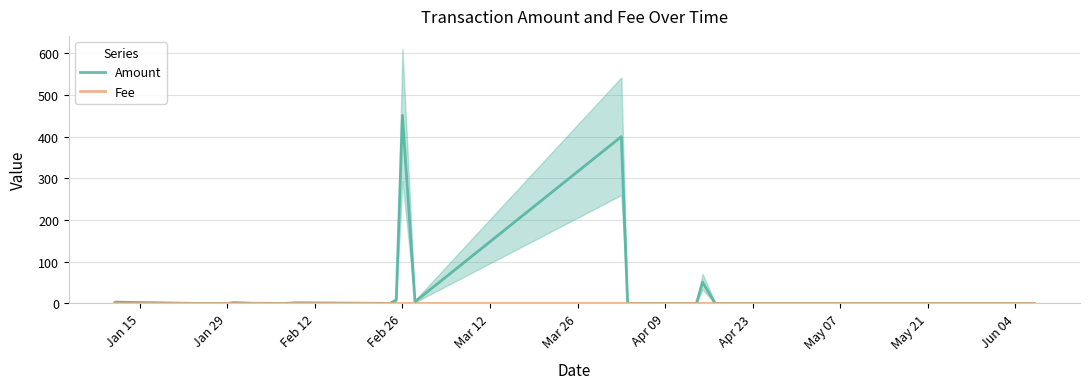

How many distinct data groups are displayed?

2